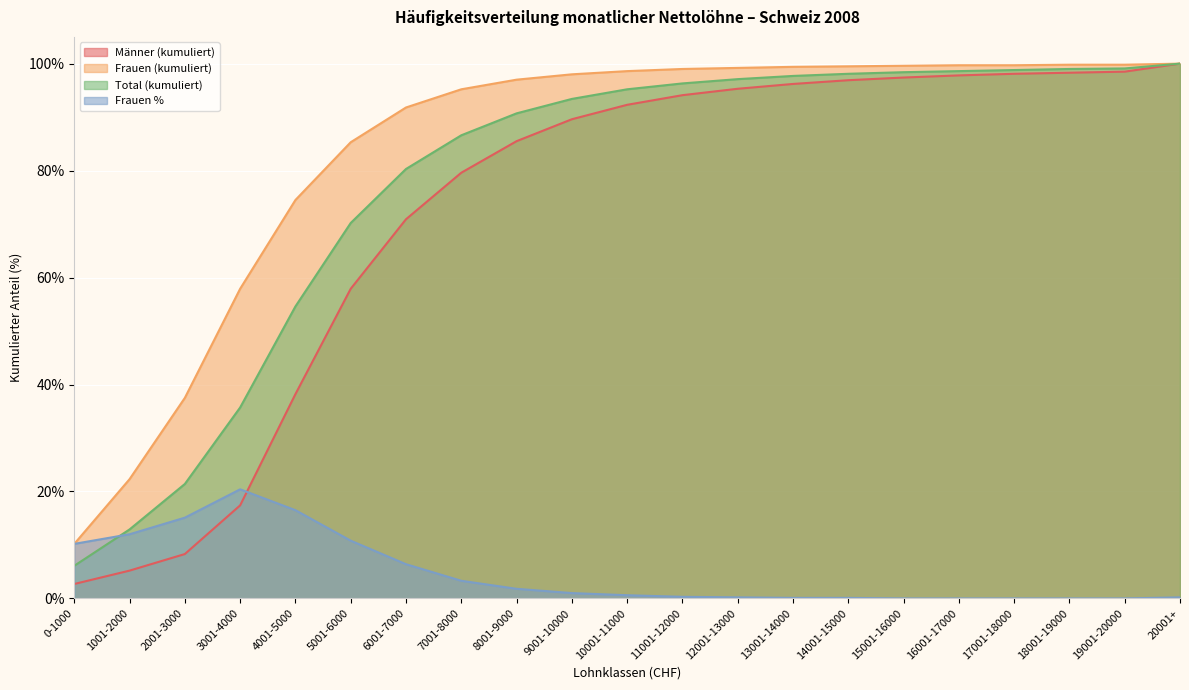

At which label does Frauen % reach its peak?

3001-4000